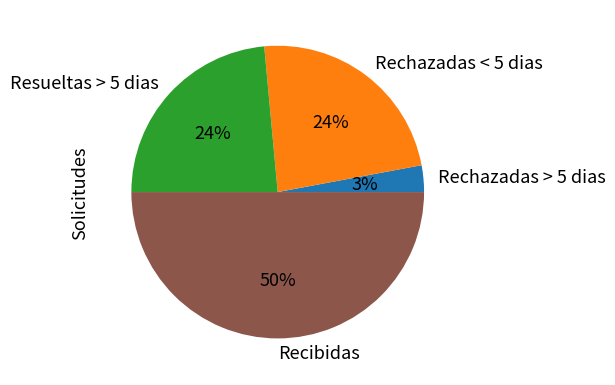

Is it true that Recibidas is 60% of the pie?

False